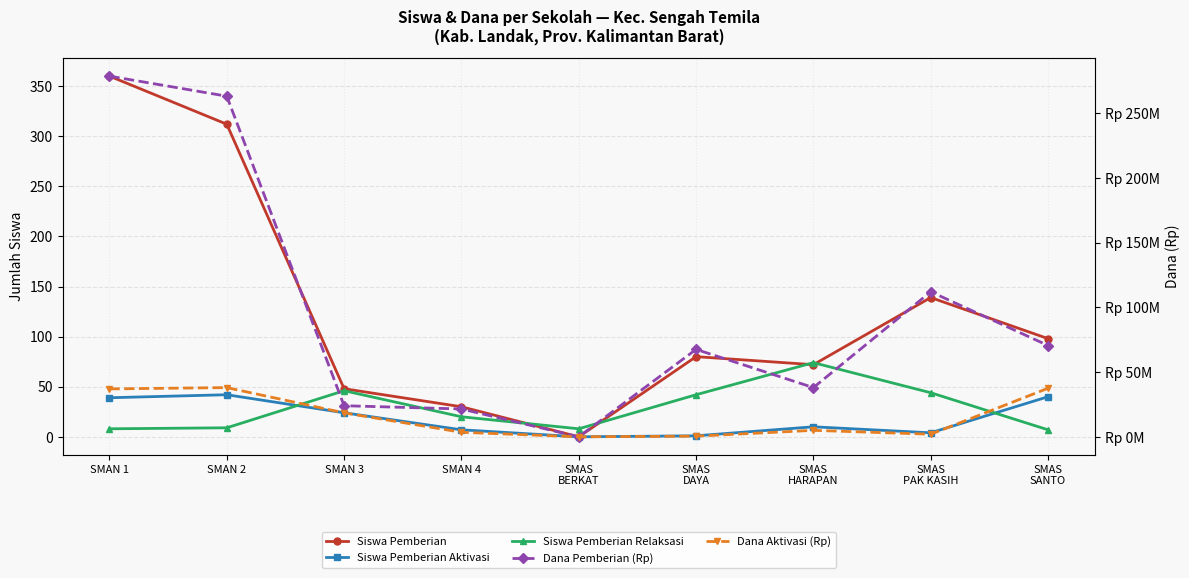

True or false: Dana Aktivasi (Rp) and Dana Pemberian (Rp) cross at least once.

False